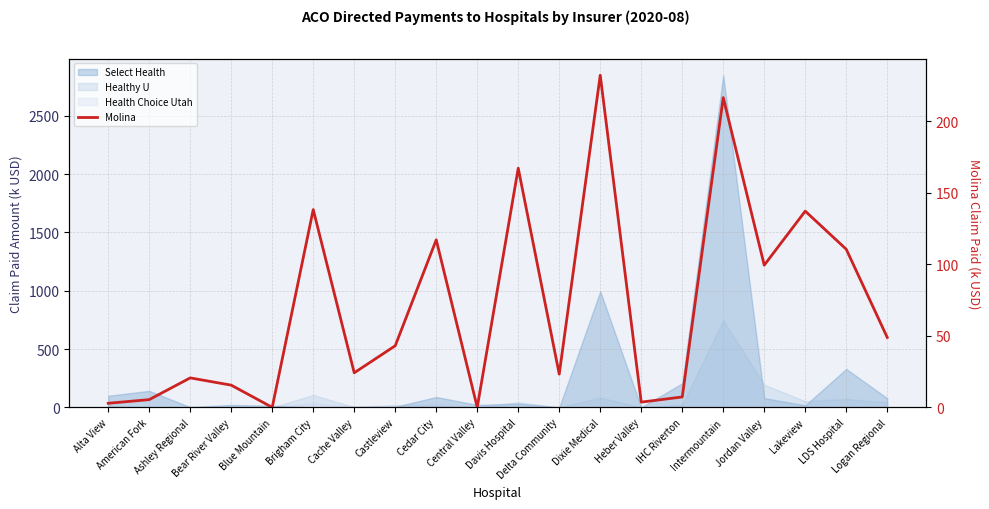

Where is the data nearest to the value 115?

Cedar City